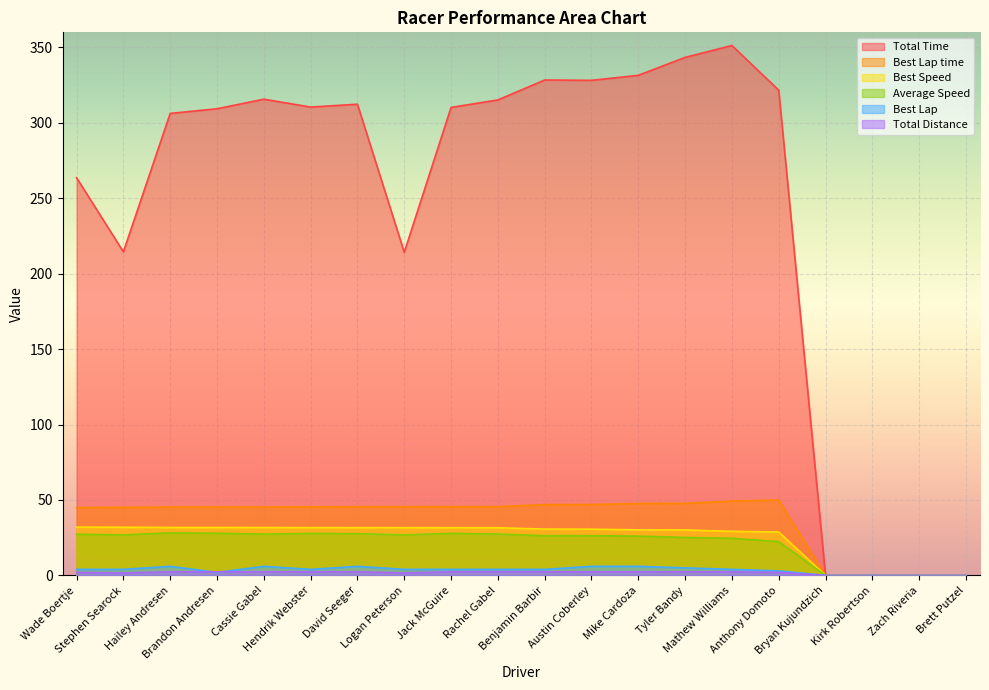

The value of Total Time at Zach Riveria is 0.0. True or false?

True